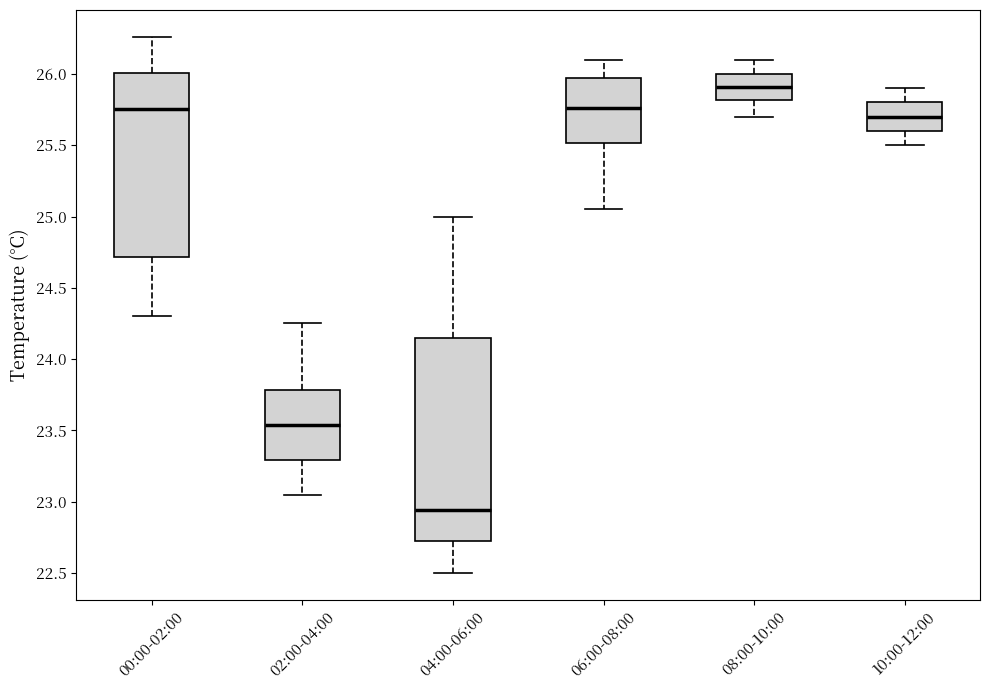

Which box's median line is the lowest?

04:00-06:00